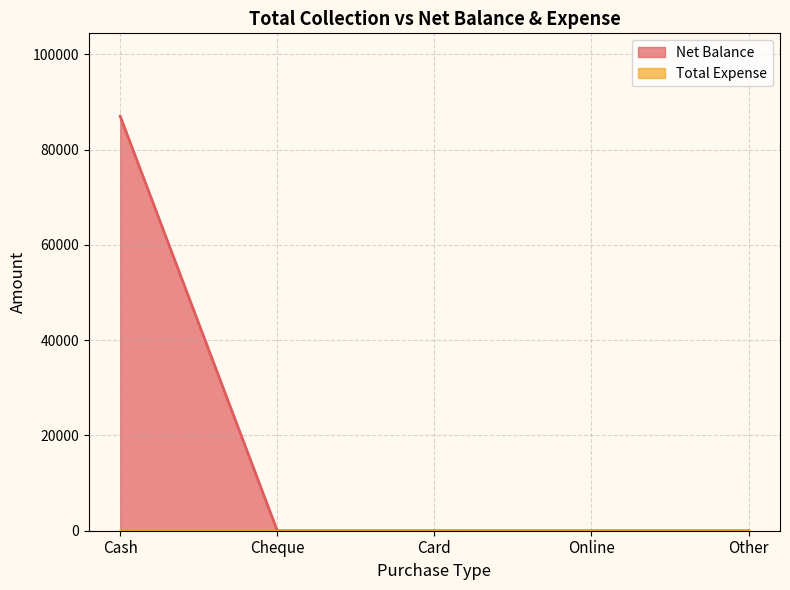

What position from the right is Cash?

5